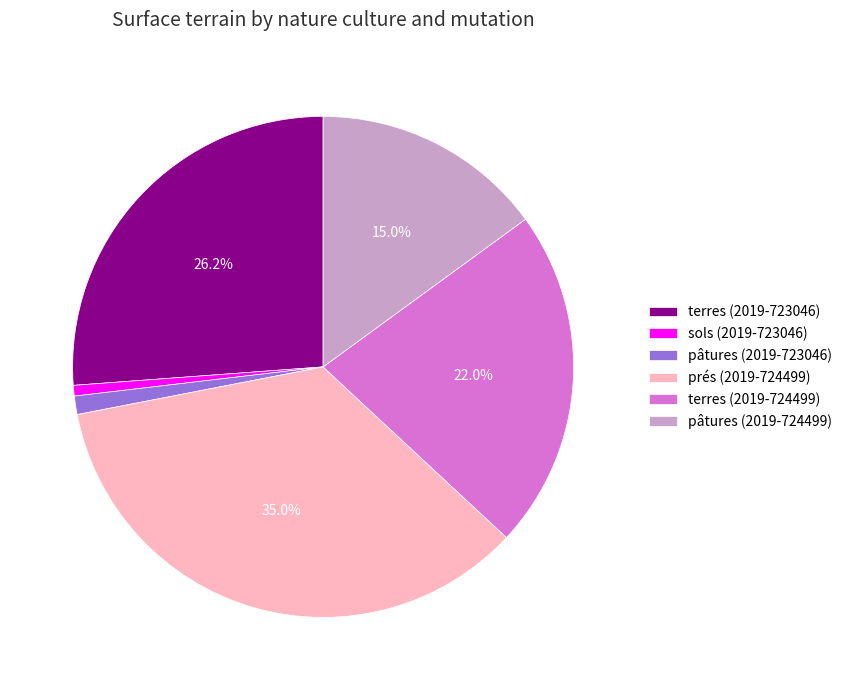

Count the number of slices in the pie.

6